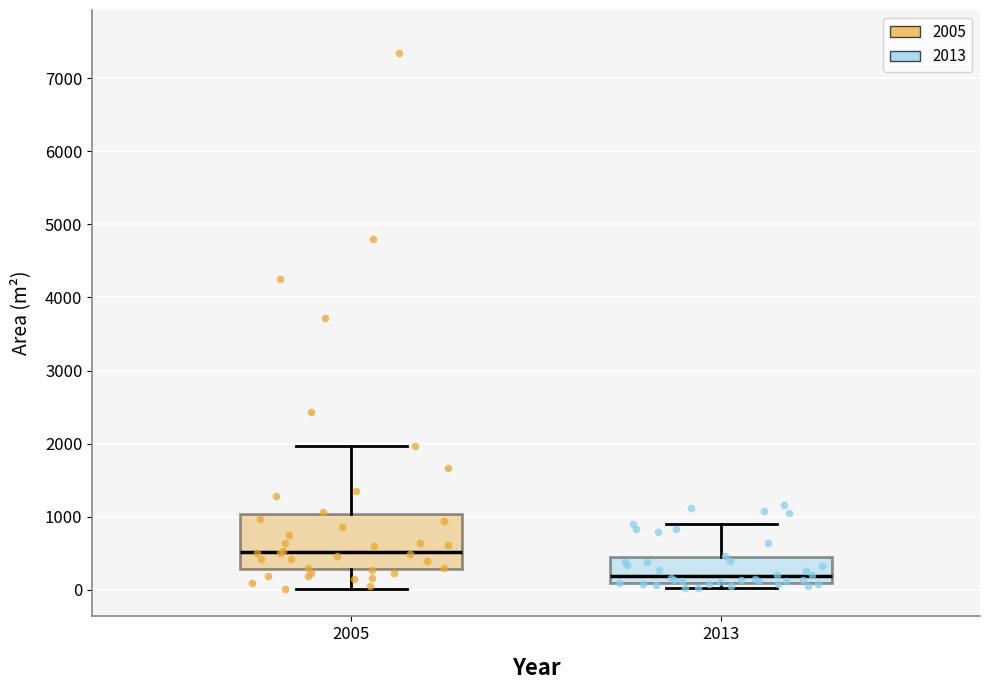

Reading left to right, transcribe this box plot: for each box, give where its median line is, the range the box spans, and where its two whiskers end, as read against the y-axis. The values are not printed on the chart, so give them approximately, as read against the axis.

2005: median 500, box 300 to 1000, whiskers 0 to 2000
2013: median 200, box 100 to 400, whiskers 0 to 900